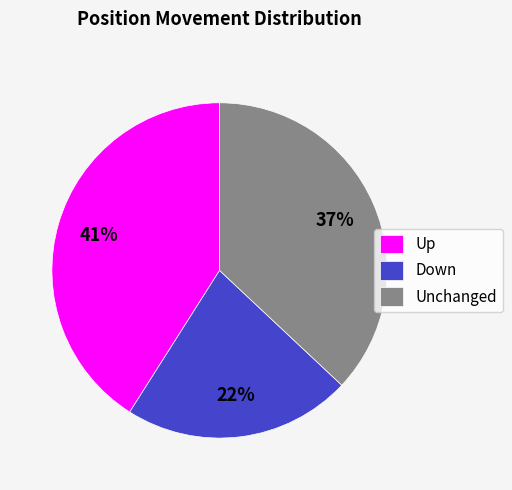

Is there a majority slice in this chart?

No